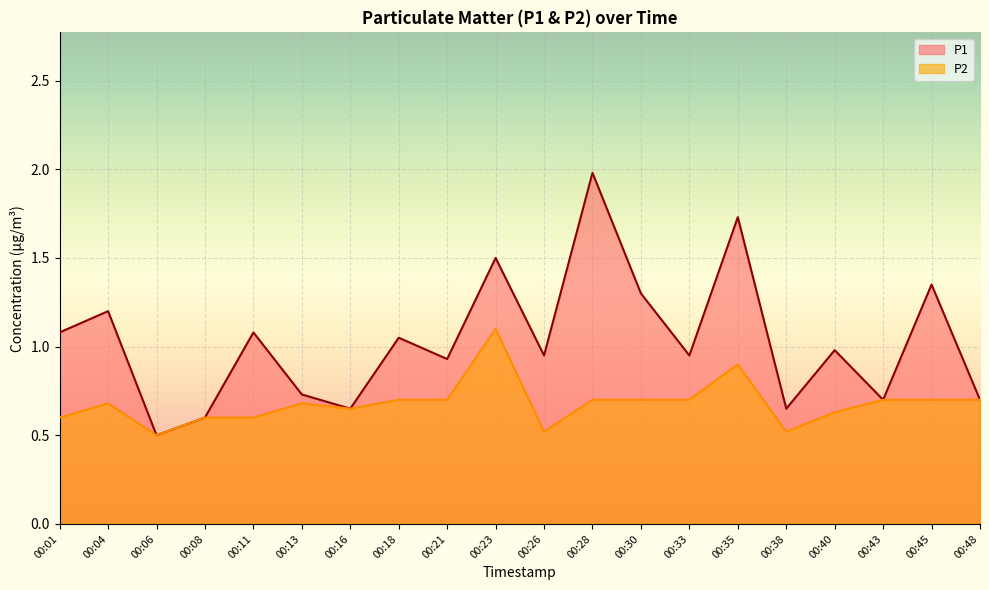

What value does the P2 series have at 00:48?

0.7